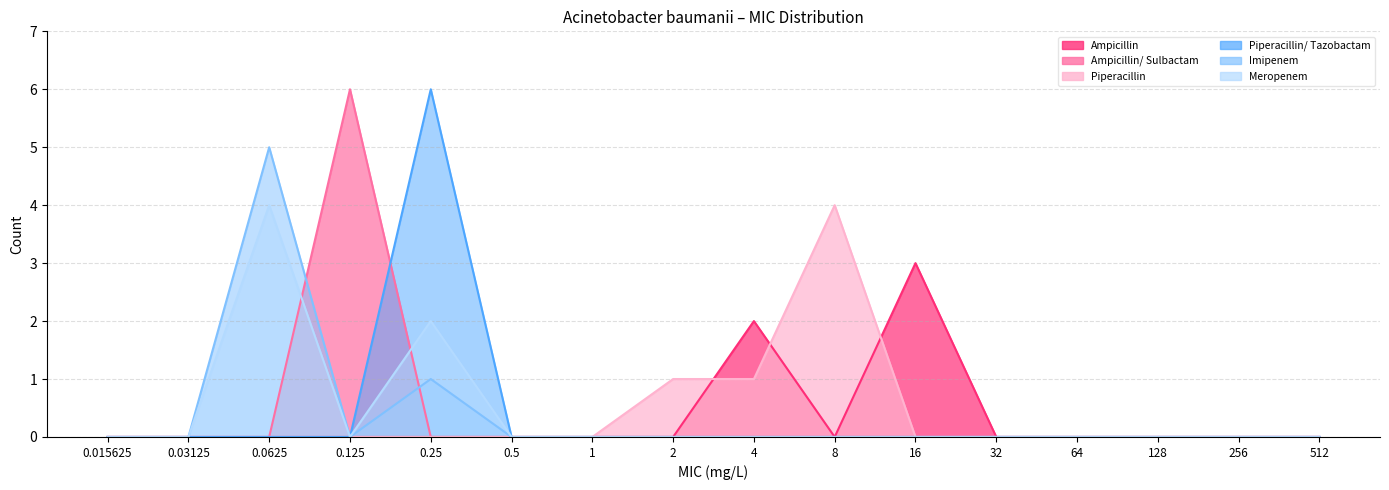

Count the number of categories in the chart.

16